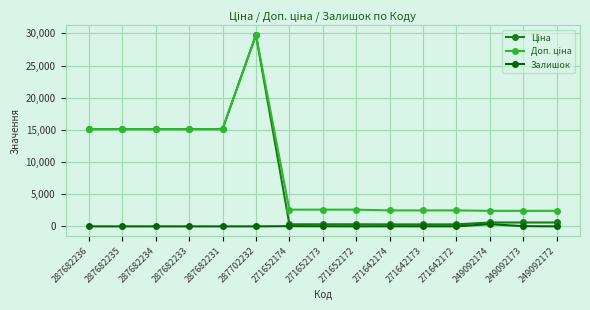

Count the number of categories in the chart.

15